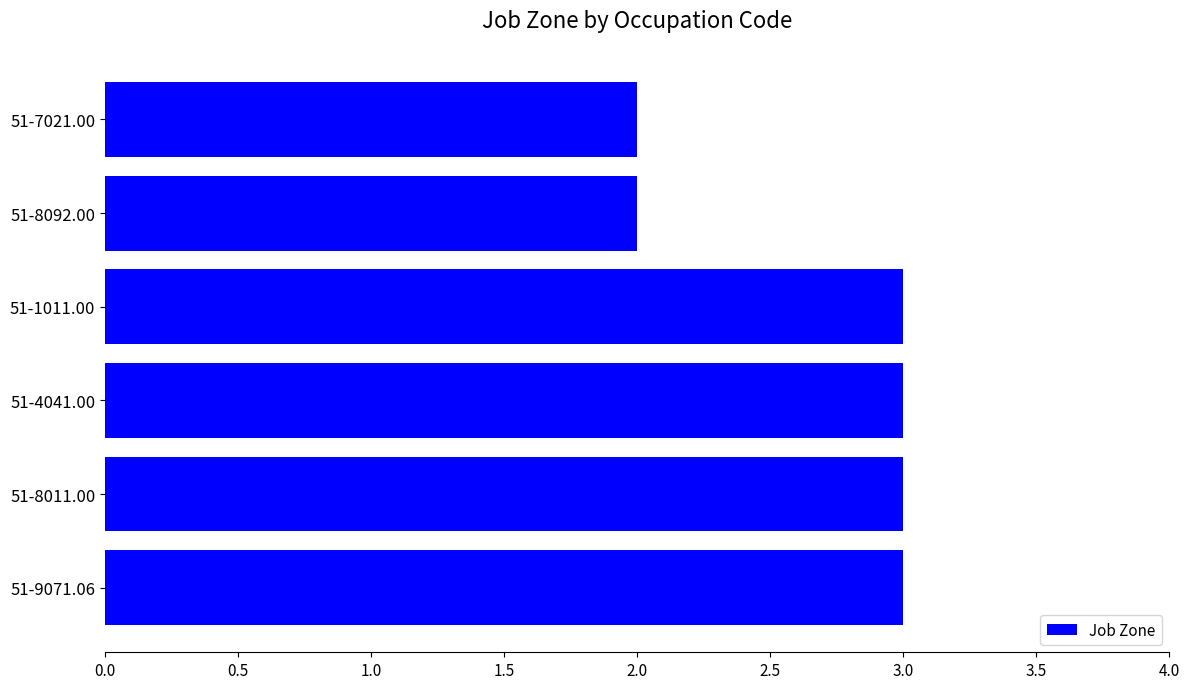

What is the average value?

3